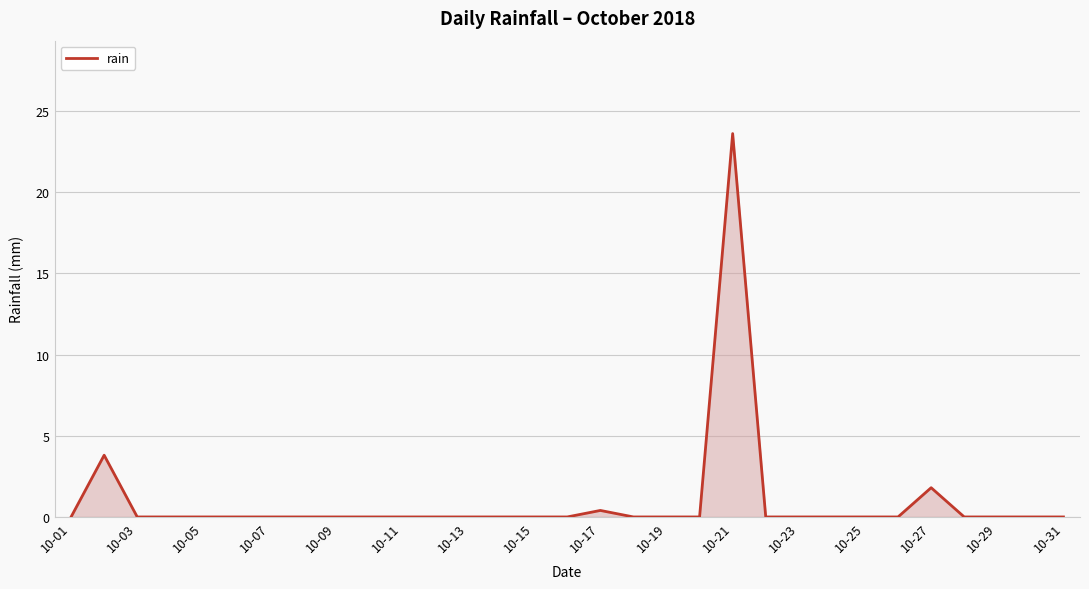

What is the maximum value shown in the chart?

23.6